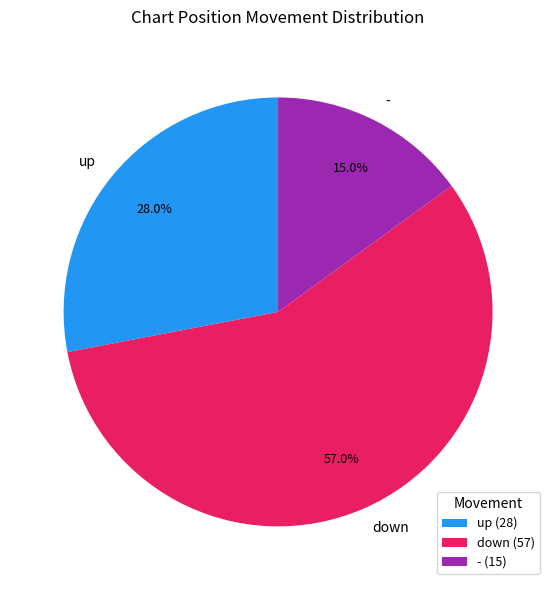

Count the number of slices in the pie.

3